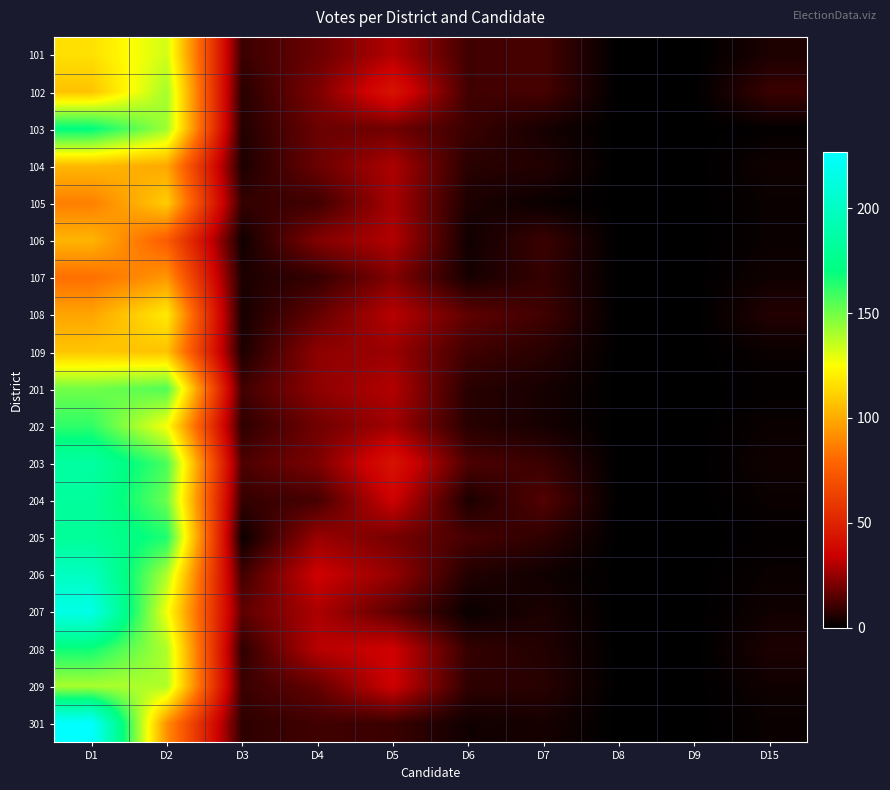

Reading right to left, transcribe all the data shown in this chart.

101: D15=5	D9=0	D8=0	D7=12	D6=11	D5=30	D4=18	D3=10	D2=133	D1=116
102: D15=10	D9=0	D8=0	D7=12	D6=11	D5=43	D4=21	D3=7	D2=141	D1=107
103: D15=1	D9=0	D8=0	D7=4	D6=10	D5=19	D4=18	D3=6	D2=142	D1=171
104: D15=3	D9=0	D8=0	D7=6	D6=7	D5=29	D4=18	D3=5	D2=99	D1=104
105: D15=2	D9=0	D8=0	D7=2	D6=5	D5=28	D4=11	D3=9	D2=110	D1=87
106: D15=2	D9=0	D8=0	D7=10	D6=3	D5=30	D4=22	D3=3	D2=75	D1=103
107: D15=3	D9=0	D8=0	D7=9	D6=4	D5=22	D4=9	D3=5	D2=94	D1=82
108: D15=6	D9=0	D8=0	D7=11	D6=16	D5=31	D4=17	D3=4	D2=119	D1=98
109: D15=2	D9=0	D8=0	D7=7	D6=11	D5=26	D4=24	D3=5	D2=107	D1=108
201: D15=1	D9=0	D8=0	D7=4	D6=7	D5=30	D4=24	D3=11	D2=156	D1=150
202: D15=2	D9=0	D8=0	D7=4	D6=7	D5=27	D4=19	D3=8	D2=126	D1=162
203: D15=3	D9=0	D8=0	D7=10	D6=13	D5=43	D4=21	D3=13	D2=157	D1=185
204: D15=2	D9=0	D8=0	D7=14	D6=5	D5=35	D4=12	D3=9	D2=151	D1=183
205: D15=1	D9=0	D8=0	D7=8	D6=12	D5=20	D4=26	D3=2	D2=165	D1=181
206: D15=2	D9=0	D8=0	D7=3	D6=6	D5=25	D4=35	D3=11	D2=139	D1=199
207: D15=3	D9=0	D8=0	D7=5	D6=2	D5=16	D4=29	D3=16	D2=127	D1=216
208: D15=5	D9=0	D8=0	D7=6	D6=9	D5=35	D4=31	D3=8	D2=139	D1=168
209: D15=3	D9=0	D8=0	D7=7	D6=8	D5=35	D4=17	D3=10	D2=139	D1=140
301: D15=2	D9=0	D8=0	D7=4	D6=3	D5=10	D4=11	D3=8	D2=92	D1=227